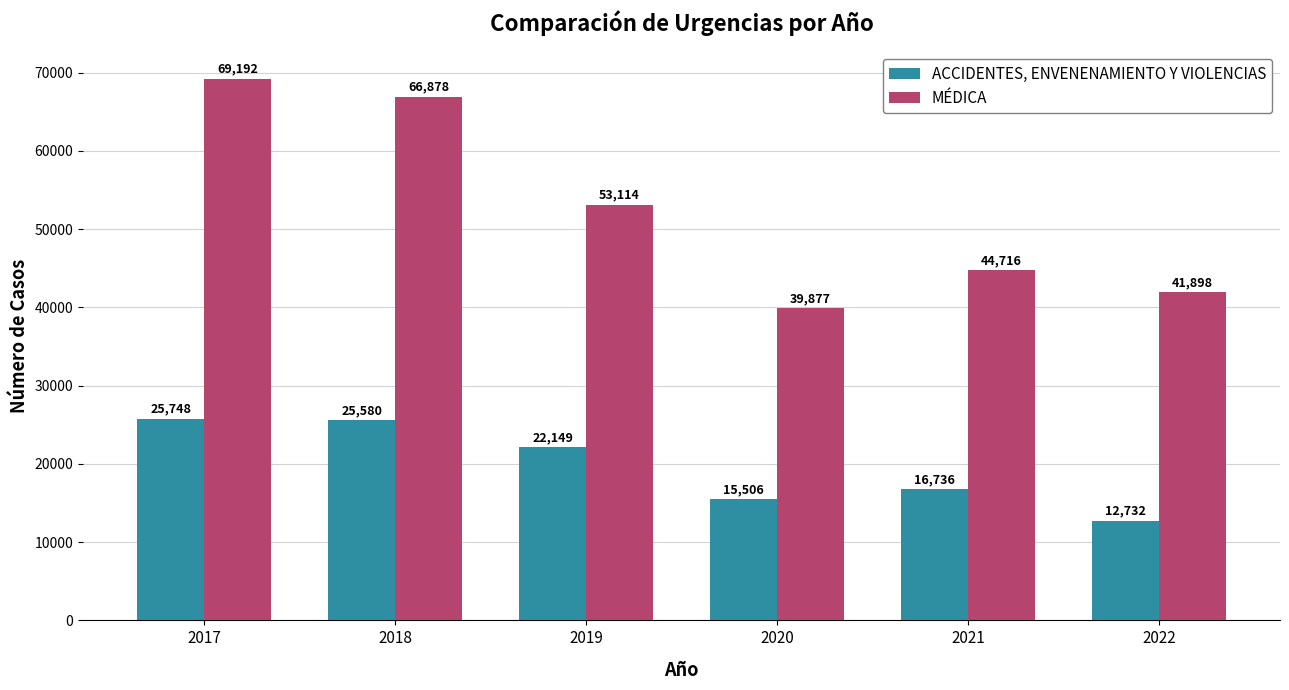

At which category is the sum across all series the highest?

2017